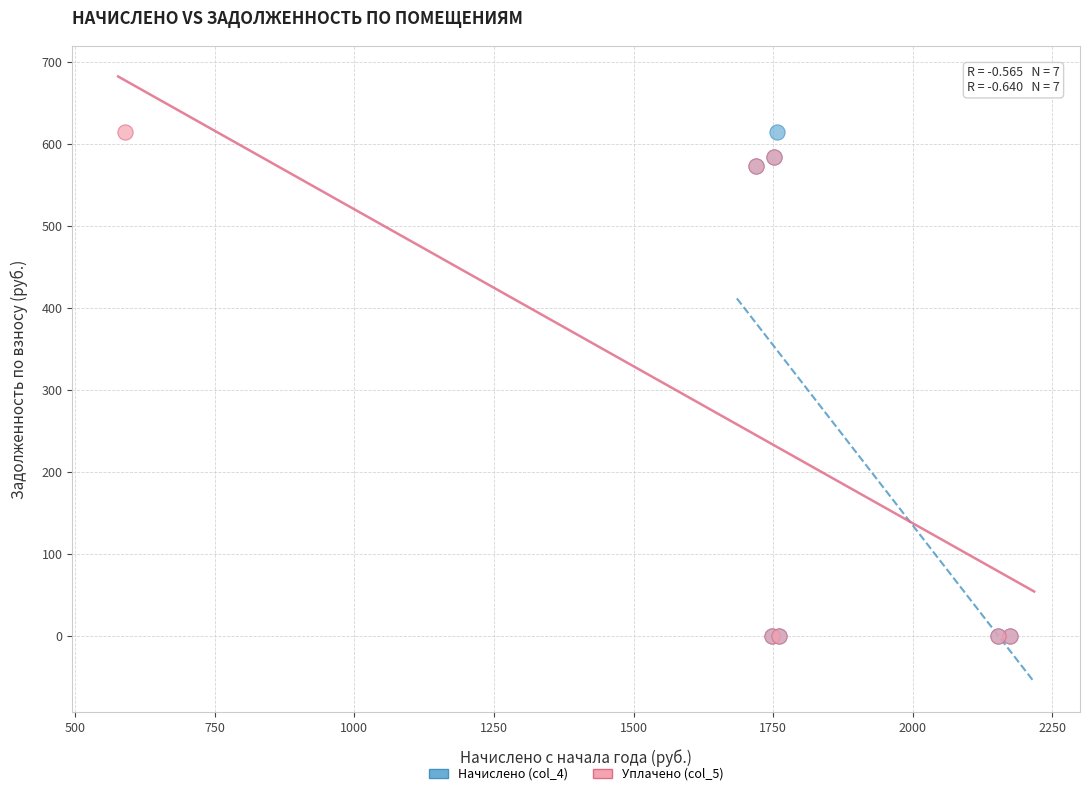

What are all the series names shown in the legend?

Начислено (col_4), Уплачено (col_5)